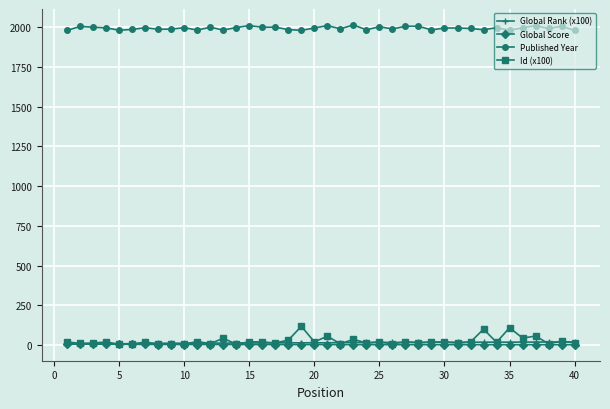

True or false: Published Year and Global Score intersect in this chart.

False